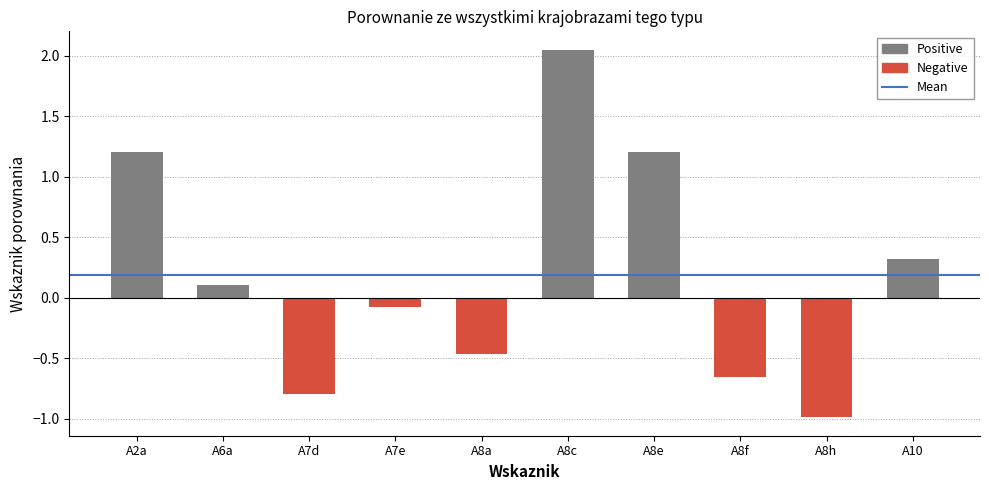

What is the label of the 6th bar from the right?

A8a